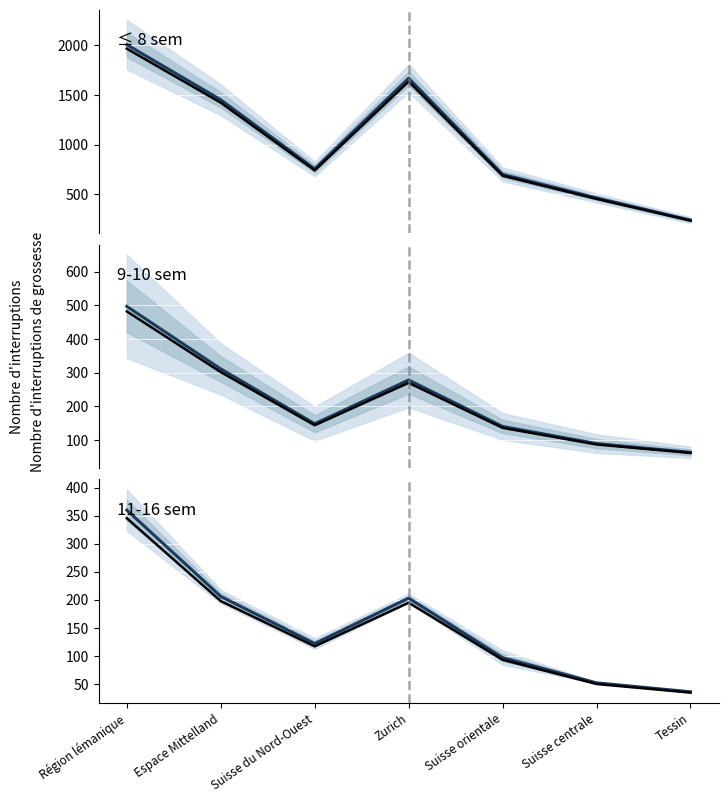

Reading right to left, extract all data points from this chart.

≤ 8 sem: Tessin=241.0	Suisse centrale=464.0	Suisse orientale=702.0	Zurich=1670.0	Suisse du Nord-Ouest=757.0	Espace Mittelland=1453.0	Région lémanique=2008.0
≤ 8 sem (obs): Tessin=236.2	Suisse centrale=454.7	Suisse orientale=688.0	Zurich=1636.6	Suisse du Nord-Ouest=741.9	Espace Mittelland=1423.9	Région lémanique=1967.8
9-10 sem: Tessin=63.0	Suisse centrale=89.0	Suisse orientale=140.0	Zurich=278.0	Suisse du Nord-Ouest=148.0	Espace Mittelland=311.0	Région lémanique=497.0
9-10 sem (obs): Tessin=61.1	Suisse centrale=86.3	Suisse orientale=135.8	Zurich=269.7	Suisse du Nord-Ouest=143.6	Espace Mittelland=301.7	Région lémanique=482.1
11-16 sem: Tessin=36.0	Suisse centrale=52.0	Suisse orientale=97.0	Zurich=203.0	Suisse du Nord-Ouest=122.0	Espace Mittelland=206.0	Région lémanique=360.0
11-16 sem (obs): Tessin=34.6	Suisse centrale=49.9	Suisse orientale=93.1	Zurich=194.9	Suisse du Nord-Ouest=117.1	Espace Mittelland=197.8	Région lémanique=345.6